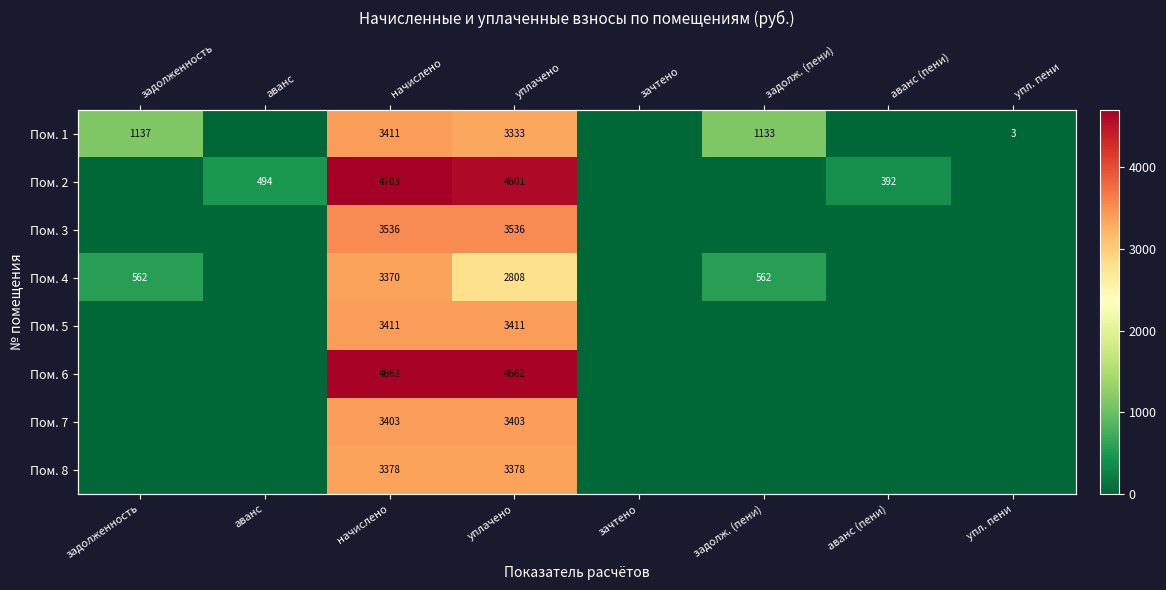

What is the difference between the highest and lowest values at начислено?

1333.1